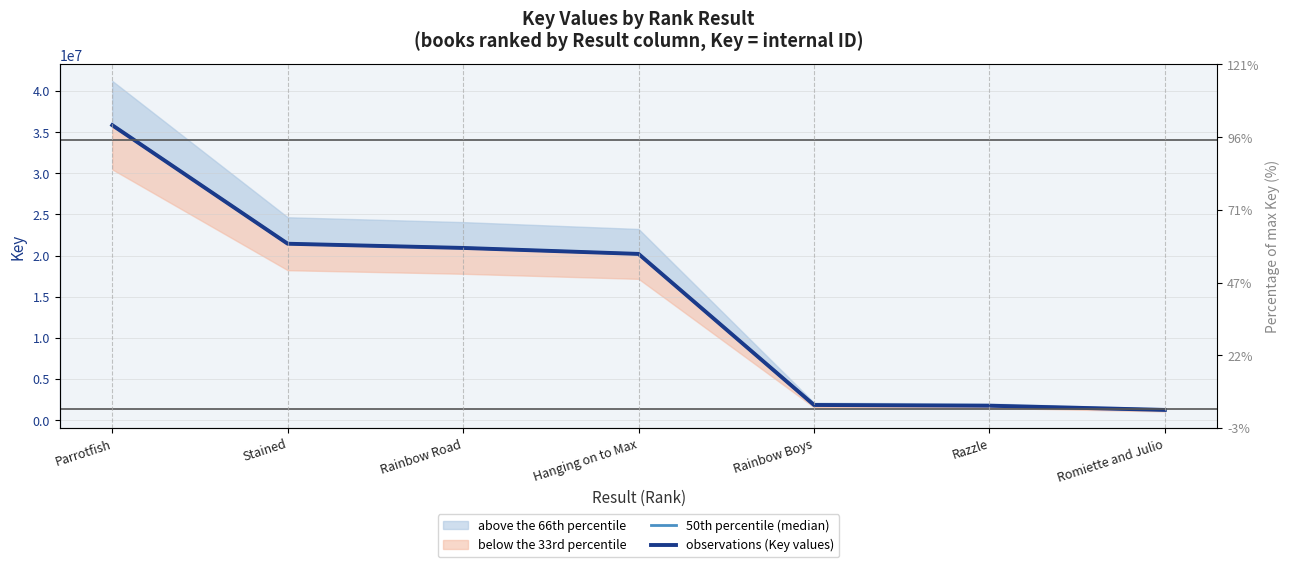

True or false: observations (Key values) and 50th percentile (median) intersect in this chart.

False